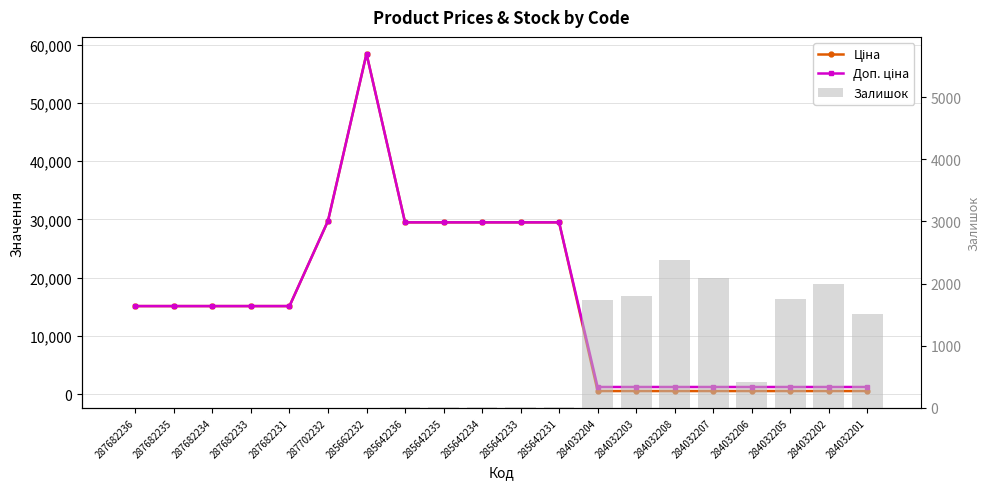

Reading right to left, extract all data points from this chart.

Ціна: 539.0	539.0	539.0	539.0	539.0	539.0	539.0	539.0	29491.5	29491.5	29491.5	29491.5	29491.5	58426.5	29747.2	15120.0	15120.0	15120.0	15120.0	15120.0
Доп. ціна: 1235.4	1235.4	1235.4	1235.4	1235.4	1235.4	1235.4	1235.4	29491.5	29491.5	29491.5	29491.5	29491.5	58426.5	29747.2	15120.0	15120.0	15120.0	15120.0	15120.0
Залишок: 1508.0	1992.0	1757.0	417.0	2096.0	2388.0	1802.0	1734.0	7.0	16.0	10.0	13.0	14.0	0.0	0.0	0.0	0.0	0.0	0.0	0.0